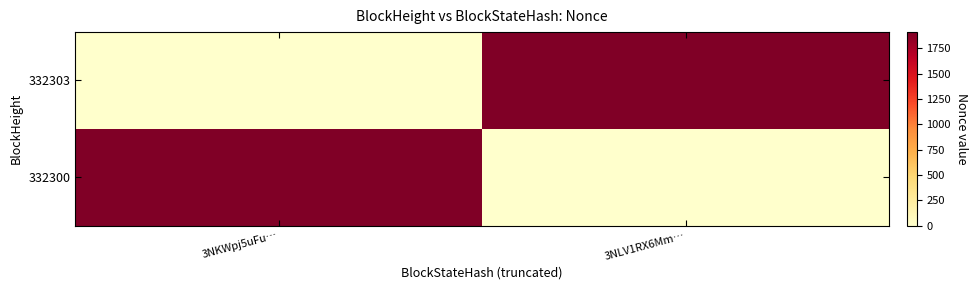

Reading right to left, extract all data points from this chart.

332303: 3NLV1RX6Mm…=1909	3NKWpj5uFu…=0
332300: 3NLV1RX6Mm…=0	3NKWpj5uFu…=1909